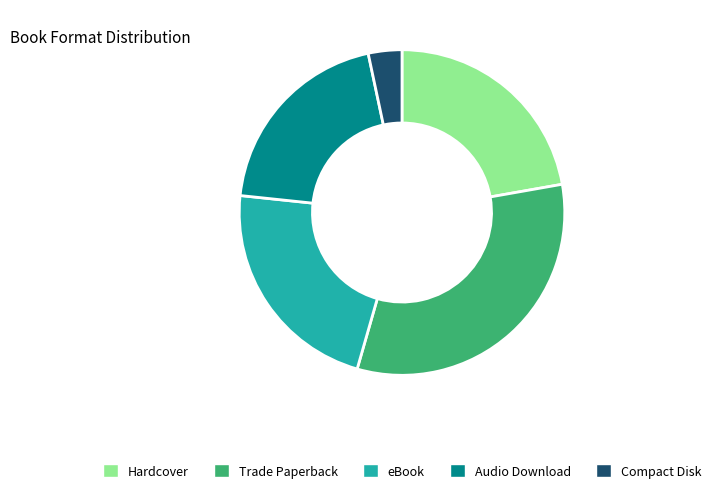

Count the number of slices in the pie.

5